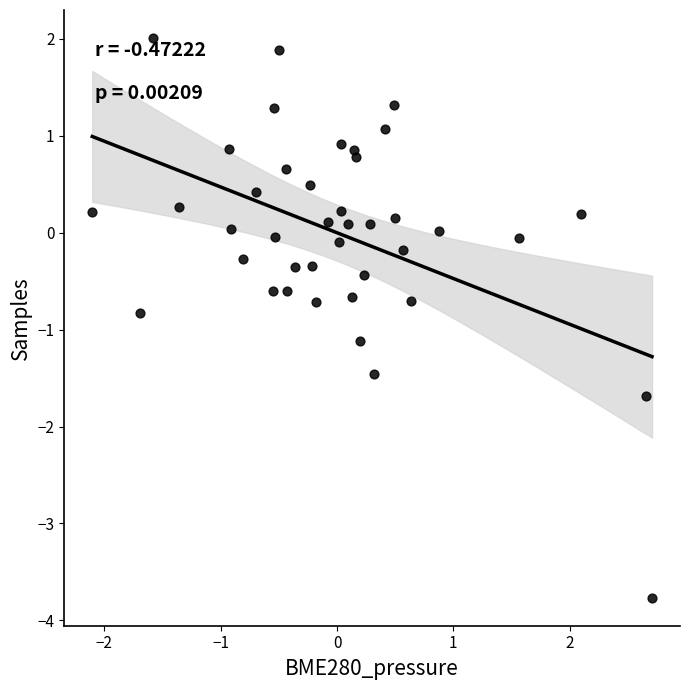

What is the range of X values (max minus min)?

4.8